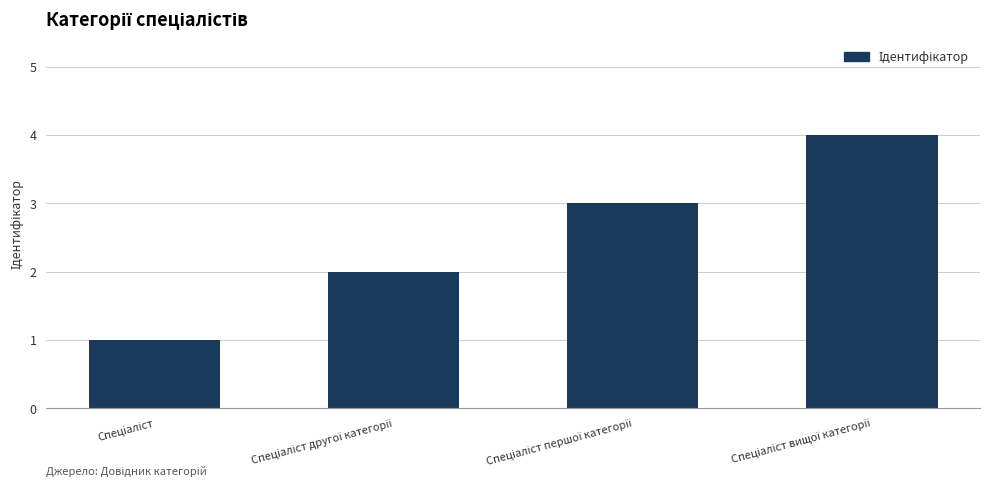

Reading left to right, transcribe all the data shown in this chart.

1	2	3	4